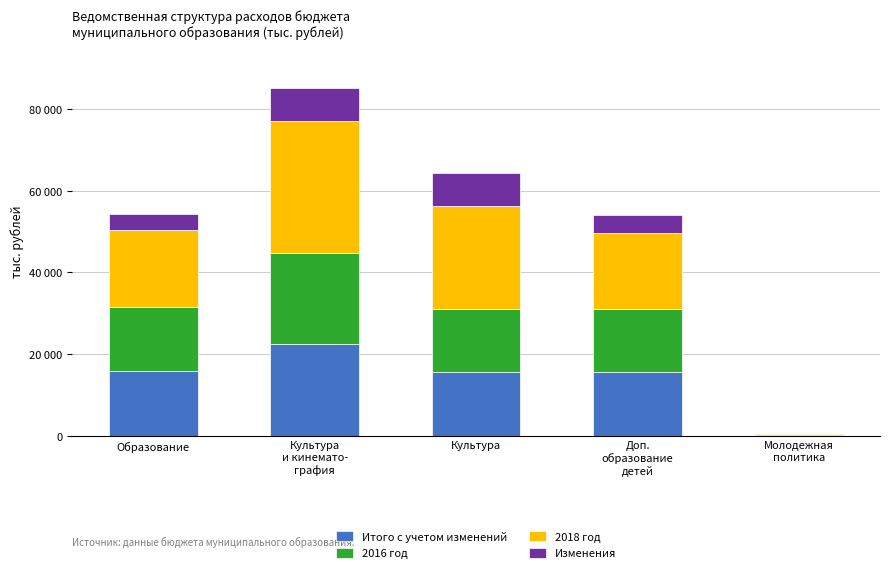

What are all the series names shown in the legend?

Итого с учетом изменений, 2016 год, 2018 год, Изменения